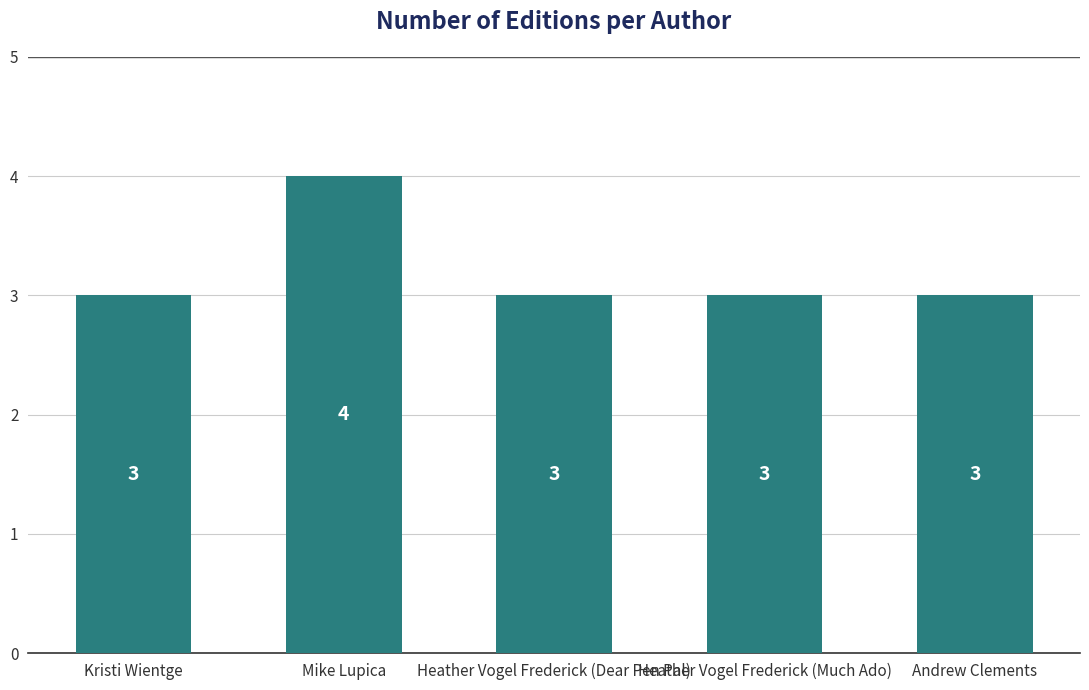

What is the maximum value shown in the chart?

4